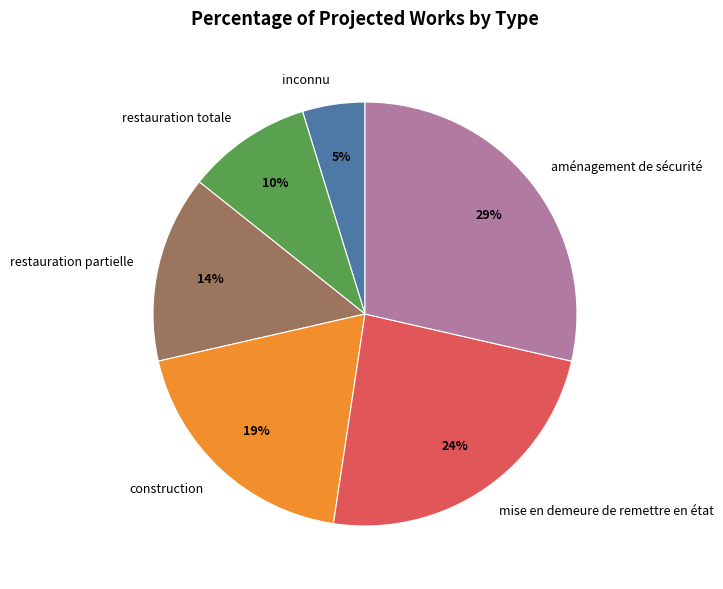

To the nearest percent, what is the difference between the largest and smallest slice percentages?

24%